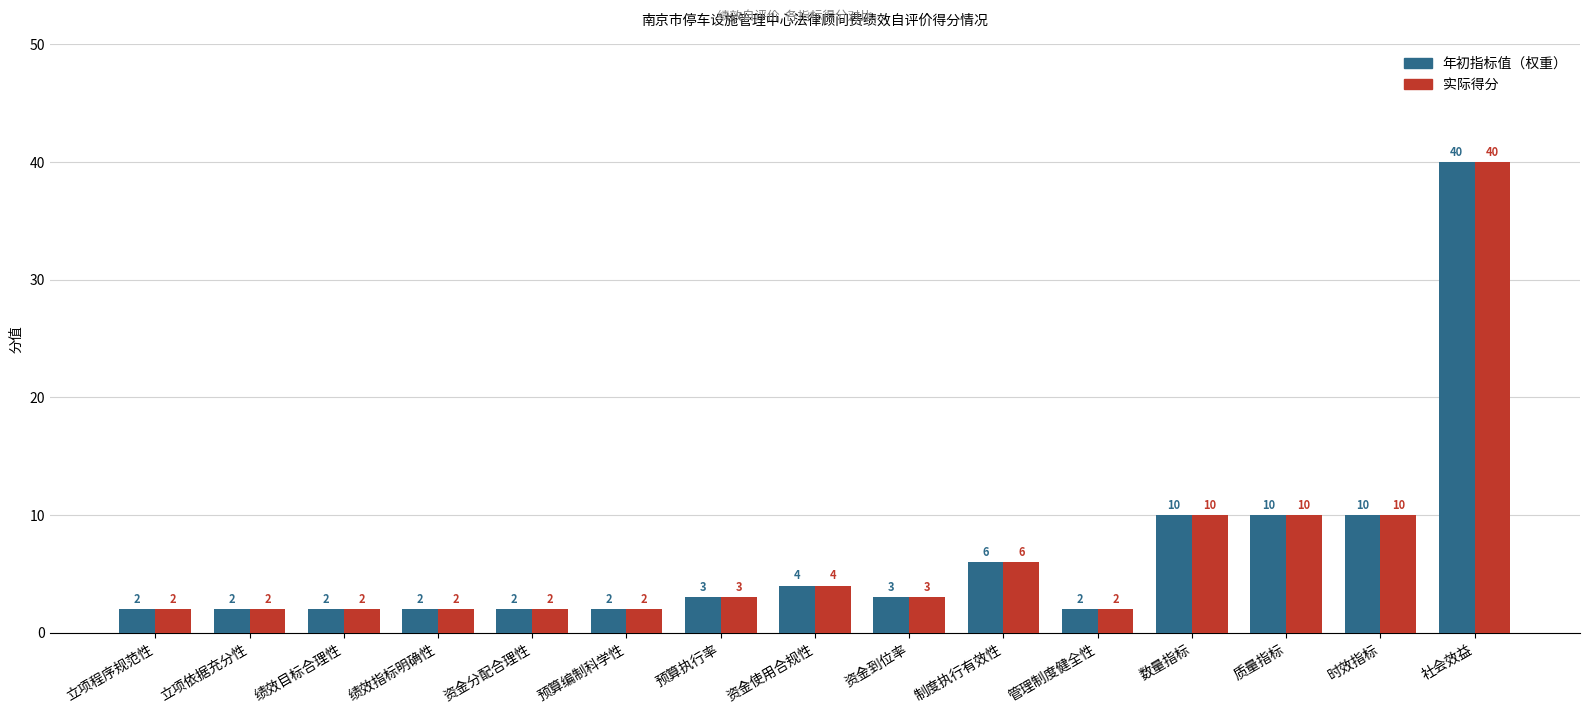

What is the average value of the 实际得分 series?

7